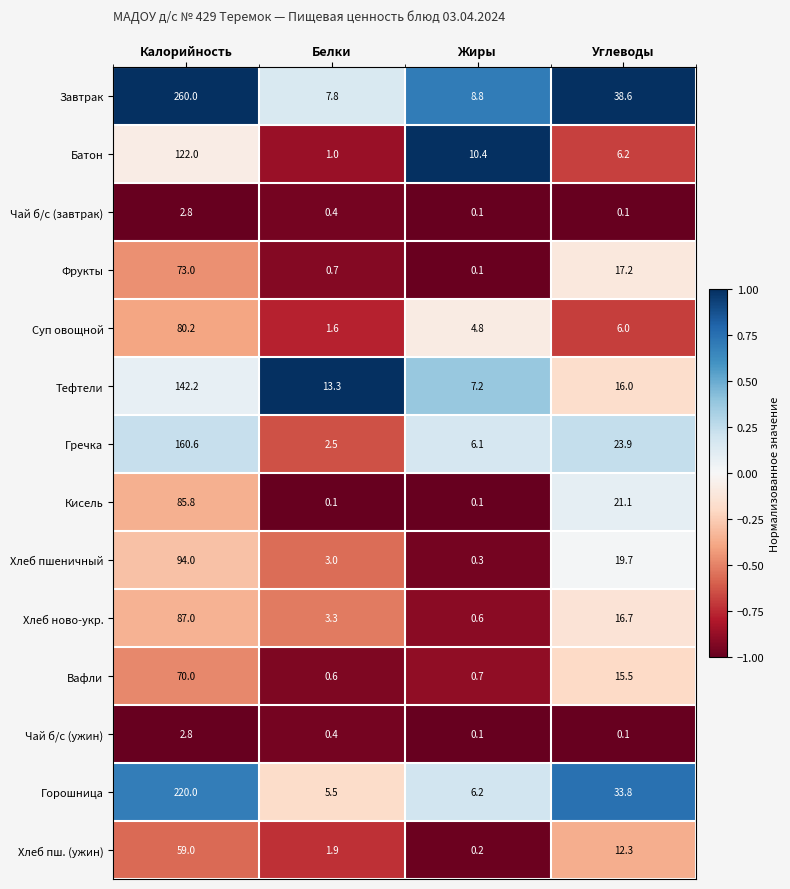

True or false: Суп овощной has a value of 1.1 at Белки.

False